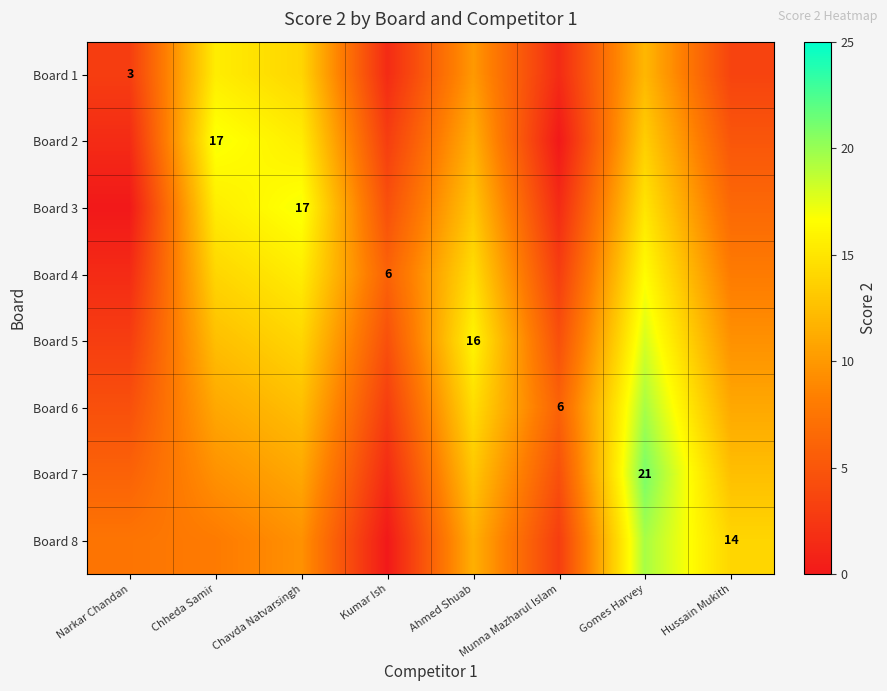

The value of Board 7 at Gomes Harvey is 9.1. True or false?

False